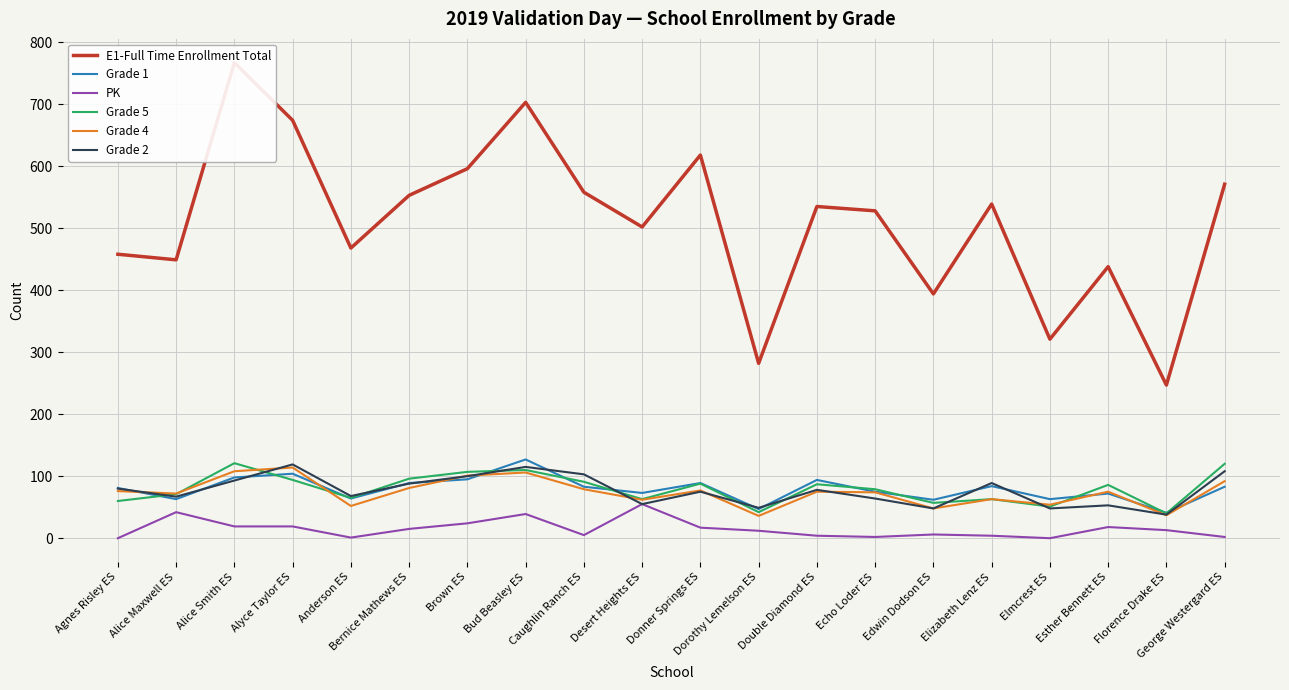

What is the difference between the highest and lowest values at Agnes Risley ES?

458